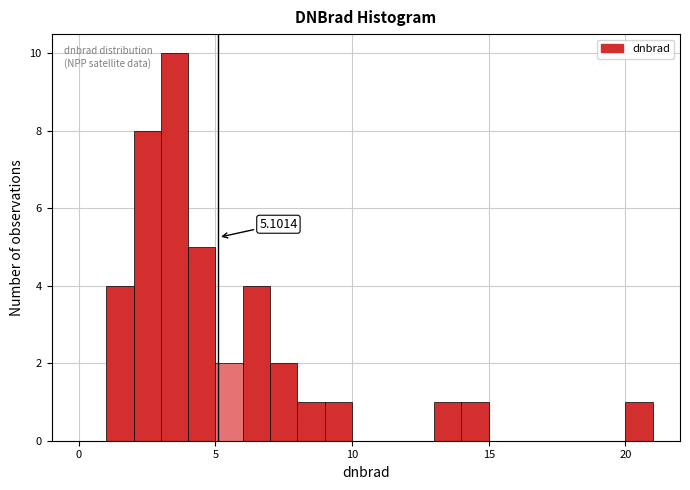

Read against the x-axis, roughly where is the centre of the tallest bar?

3.5